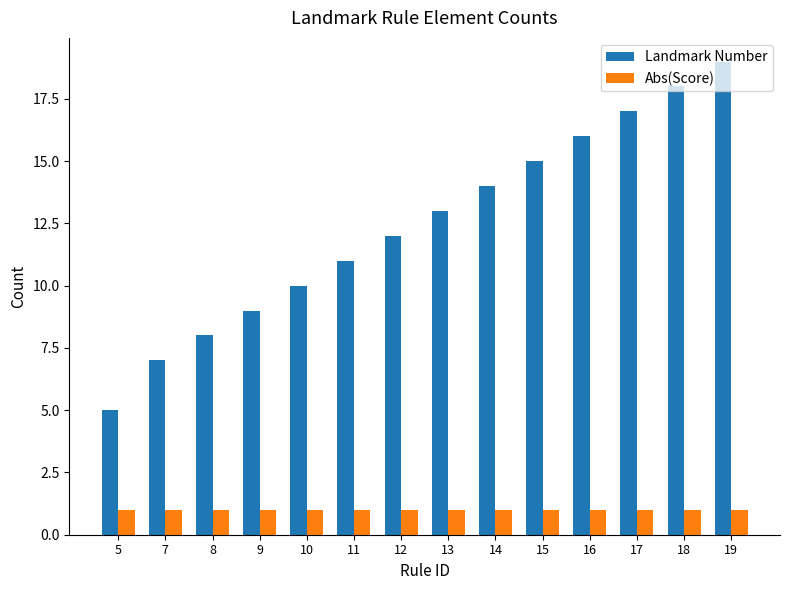

What is the approximate value of Abs(Score) at 13?

1